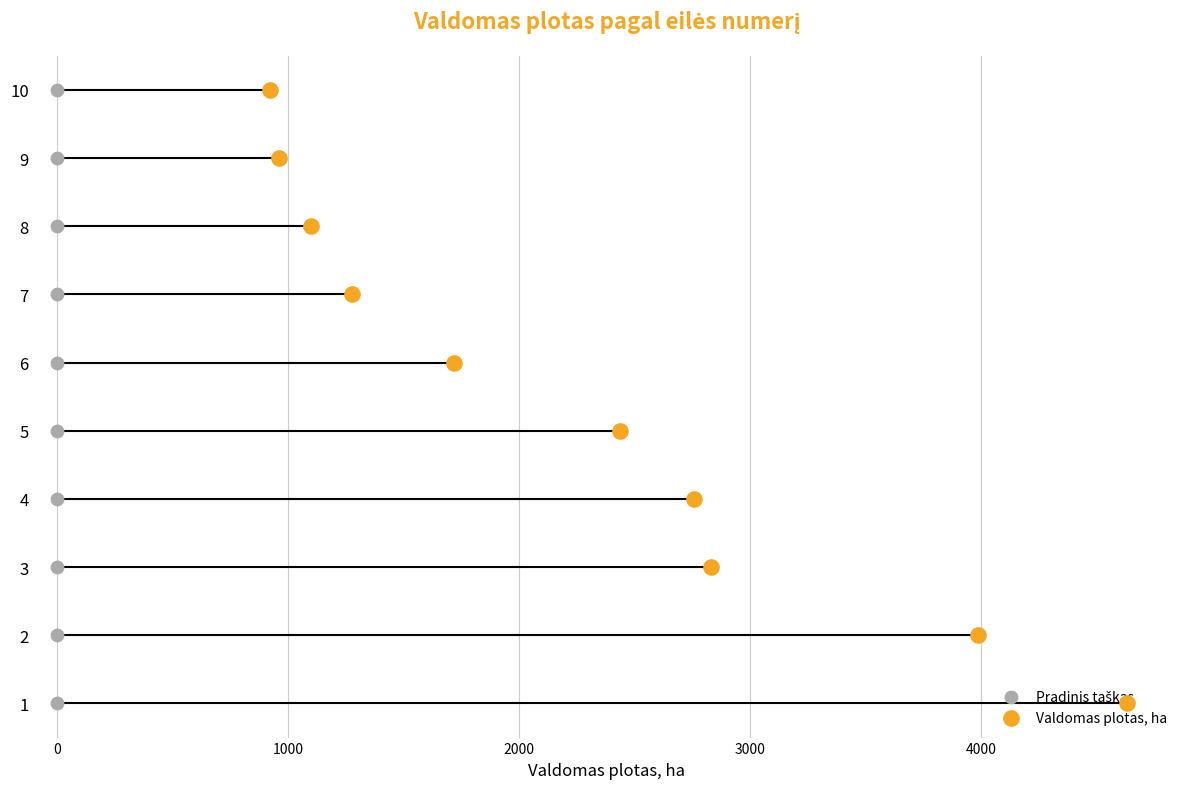

Which series contains the lowest Y value?

Pradinis taškas